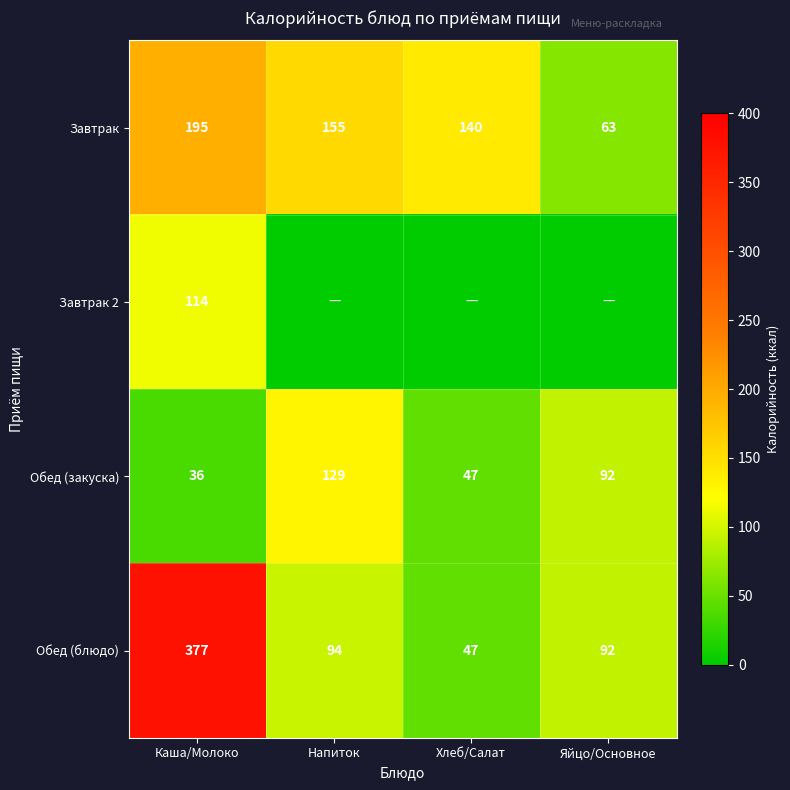

What is the sum of the Завтрак values at Каша/Молоко and Яйцо/Основное?

258